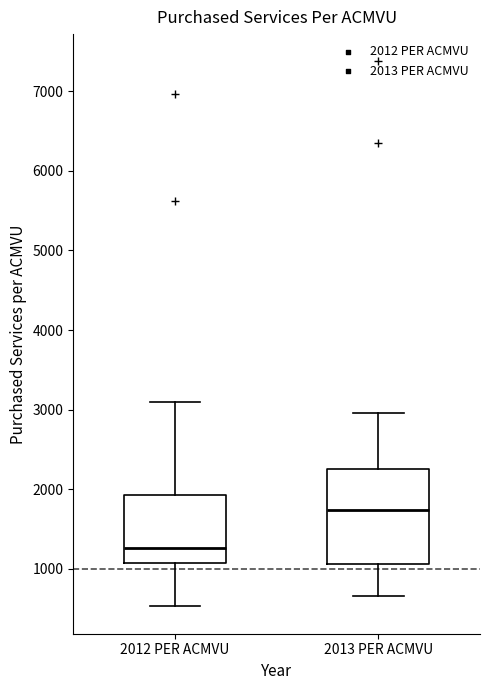

Where does the median line of the box for 2013 PER ACMVU sit on the y-axis? The values are not printed on the chart, so give them approximately, as read against the axis.

1700